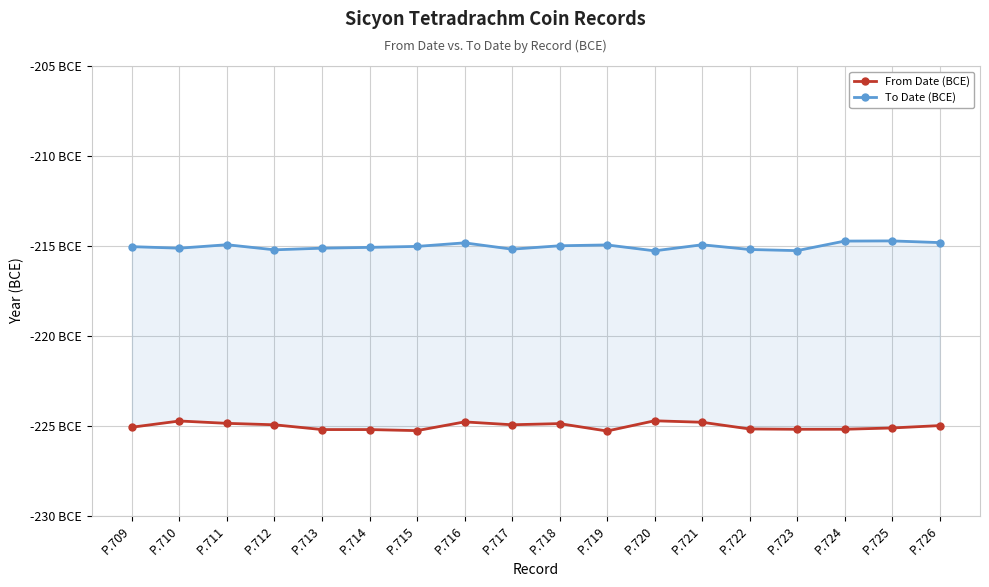

How many lines are shown in the chart?

2